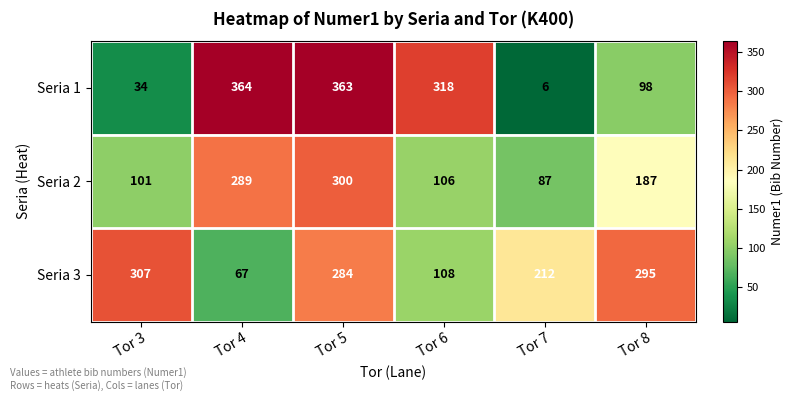

What is the difference between the maximum and second lowest values in the Seria 2 series?

199